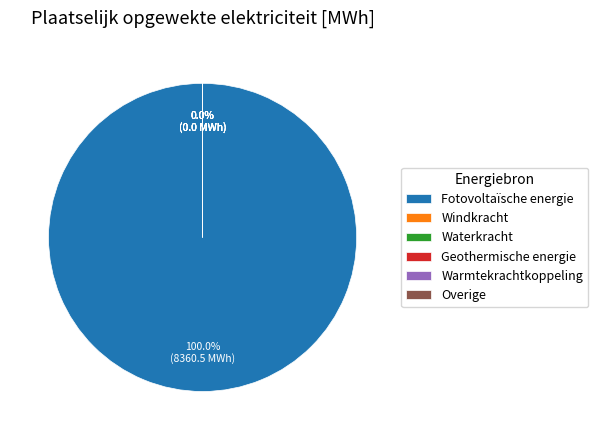

To the nearest percent, what is the difference between the largest and smallest slice percentages?

100%